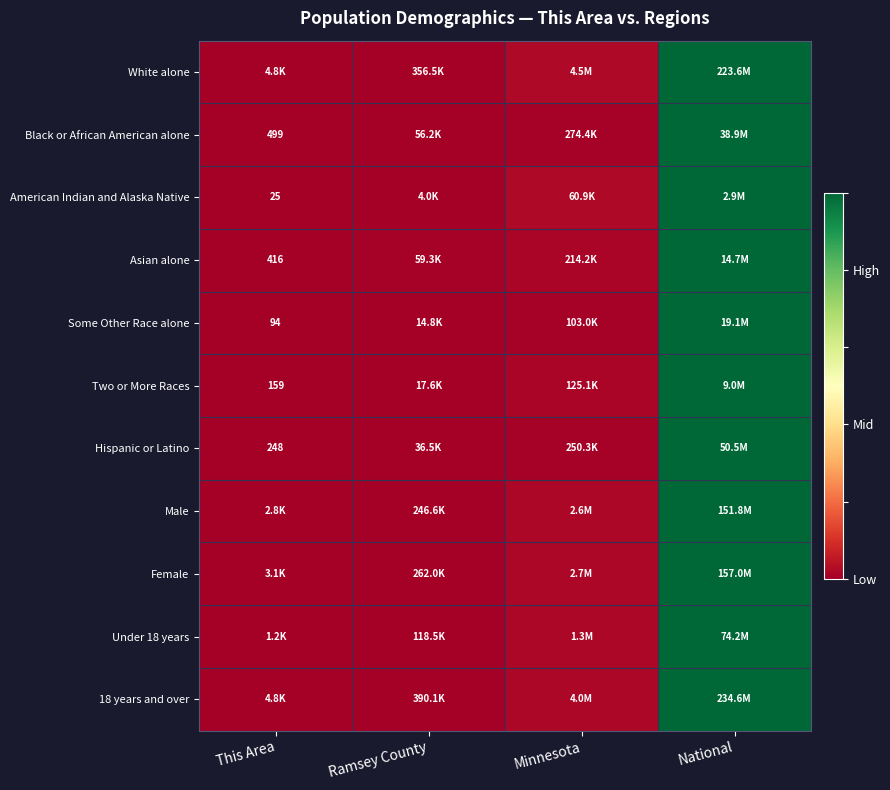

Which series has the widest spread of values?

White alone